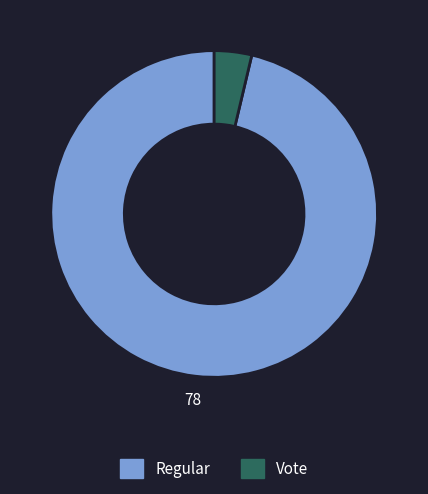

Is it true that Vote is 17% of the pie?

False